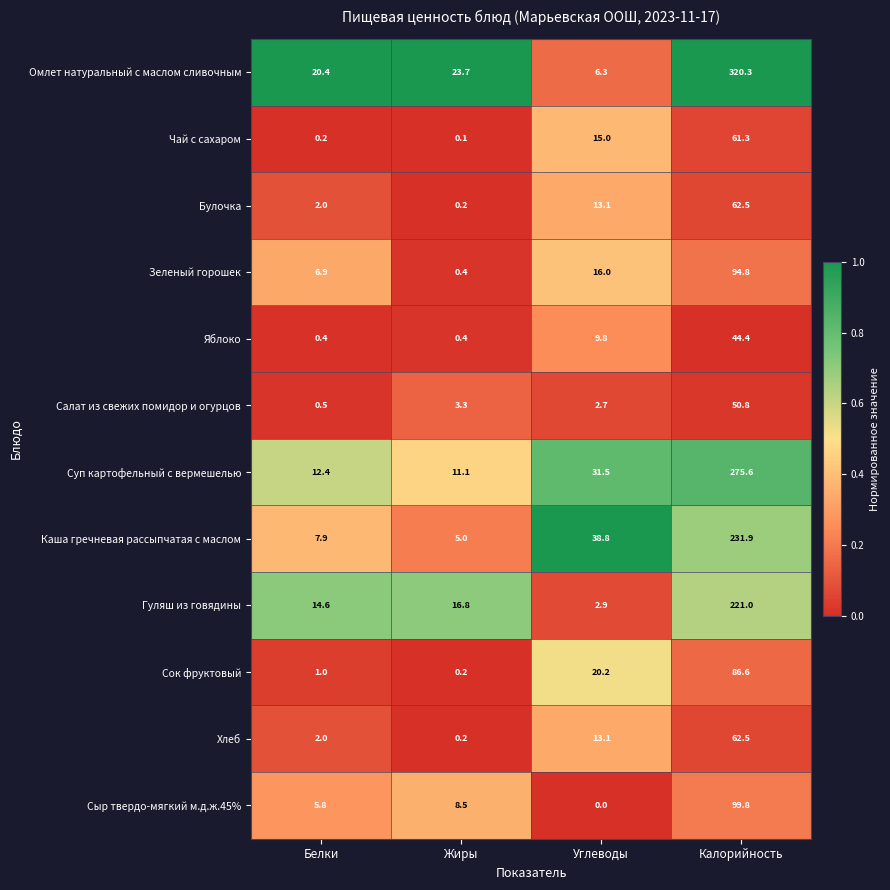

What is the average value of the Сыр твердо-мягкий м.д.ж.45% series?

28.5